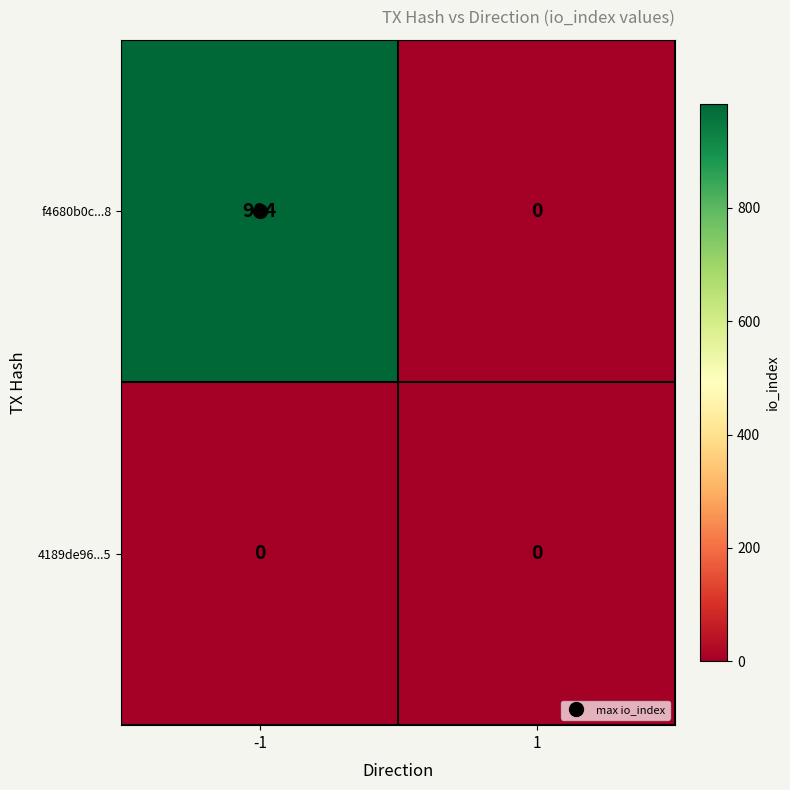

What is the maximum value for f4680b0c...8?

984